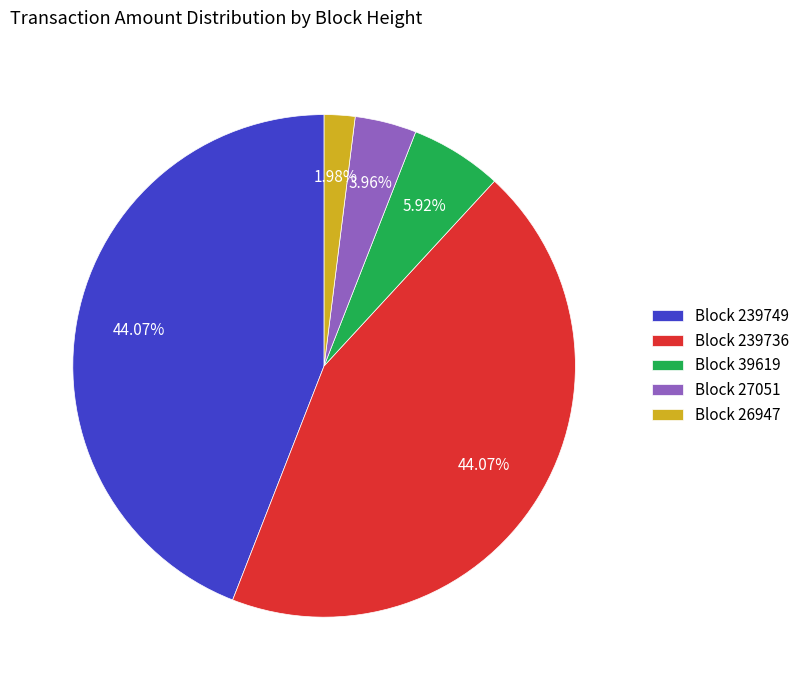

To the nearest percent, what is the average slice percentage?

20%